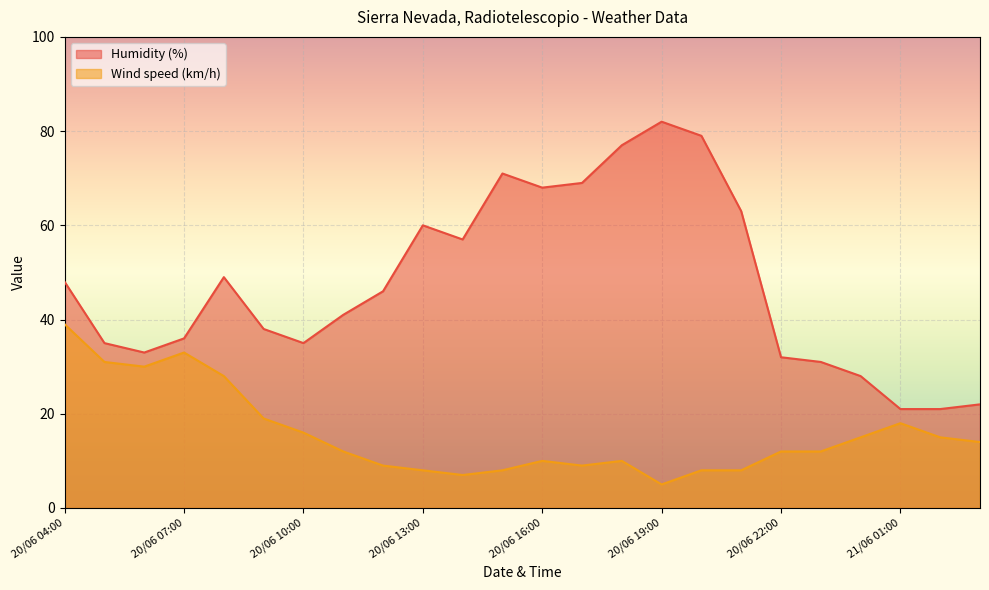

What is the difference between the second highest and second lowest values in the Wind speed (km/h) series?

26